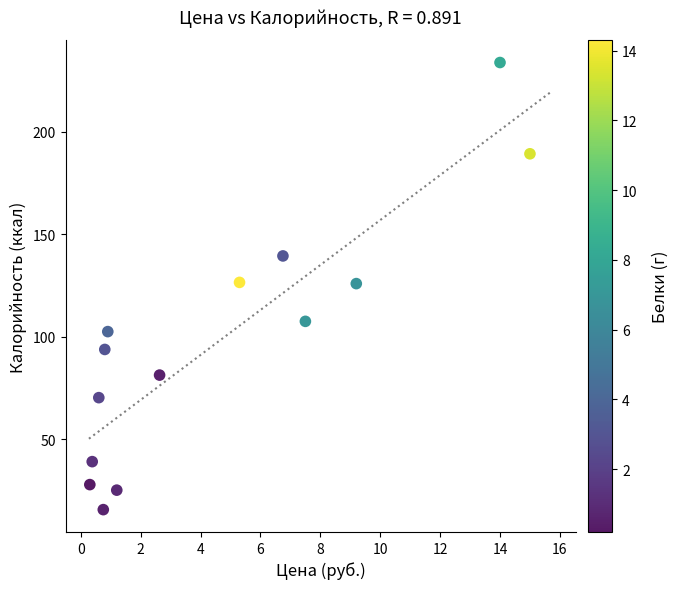

What is the range of Y values (max minus min)?

218.0